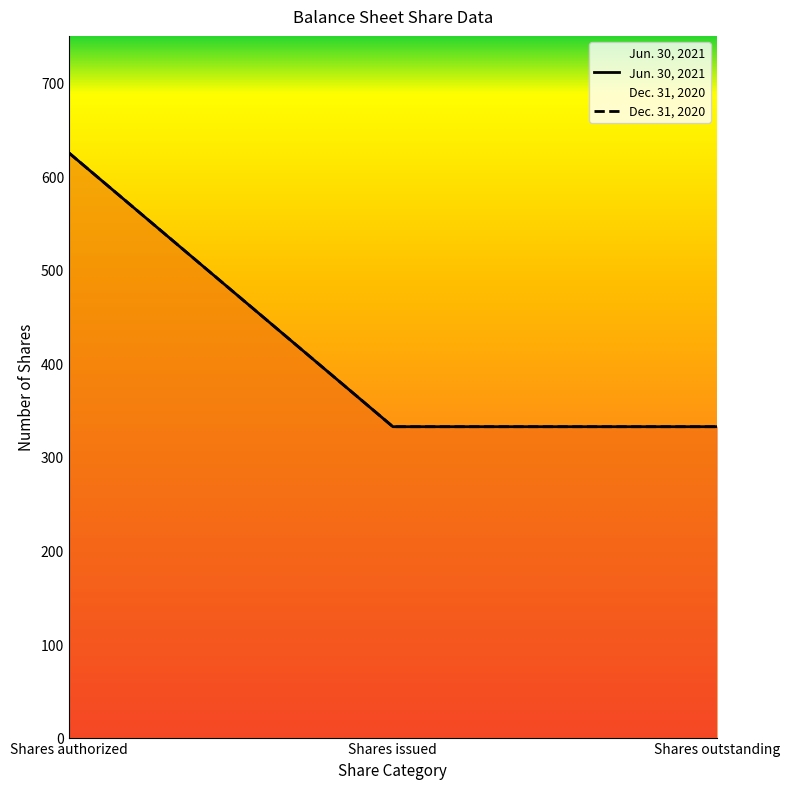

What is the smallest value displayed?

332.3